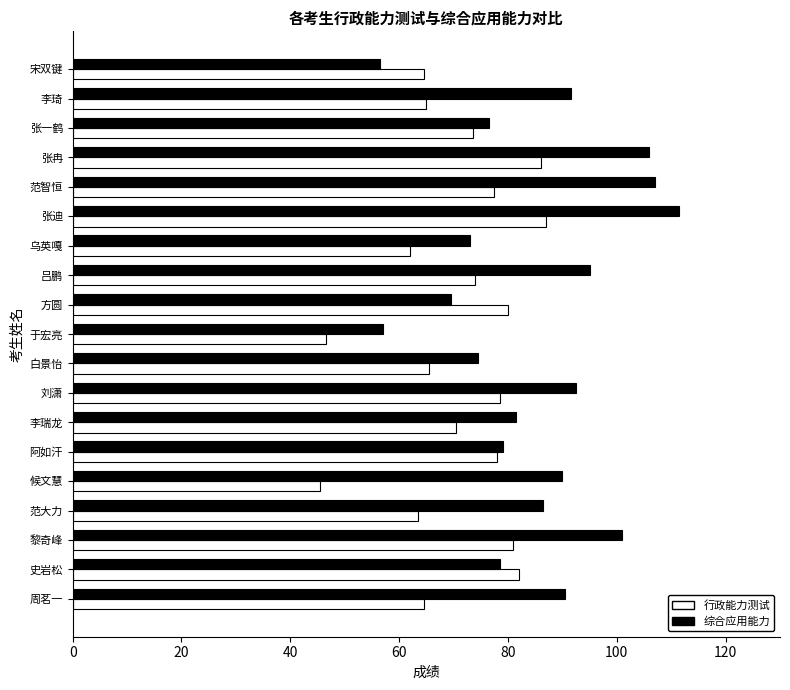

What is the maximum value for 行政能力测试?

87.0